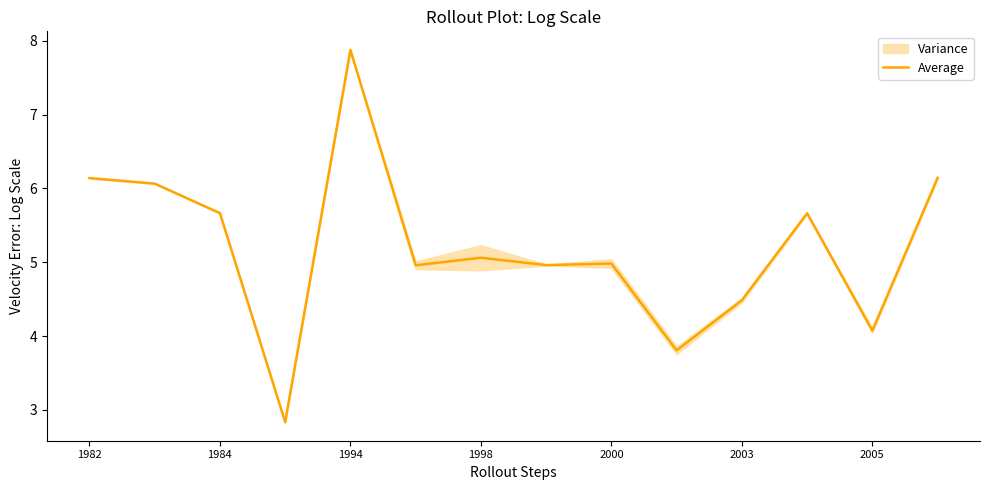

Is it true that Average equals 5.7 at 1984?

True